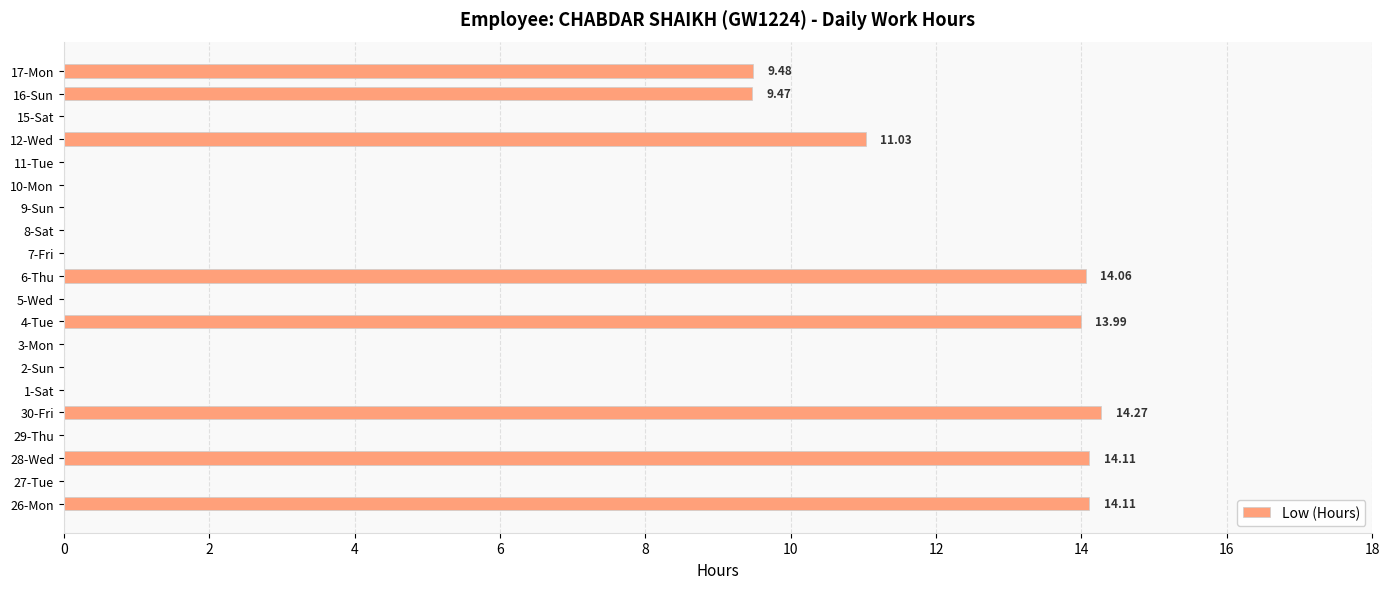

Does the chart contain stacked bars?

No